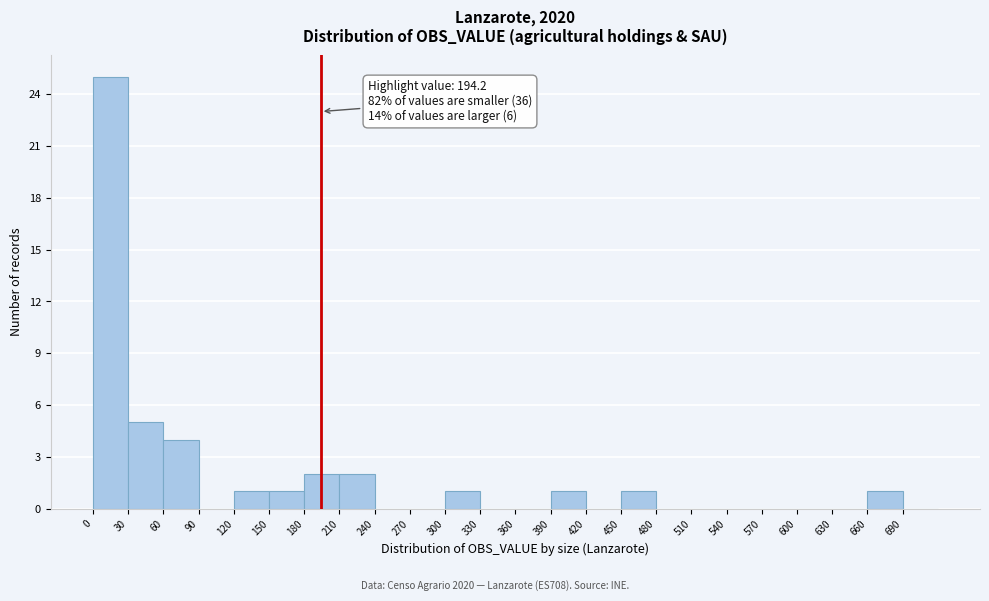

Over which range of the x-axis is the bar tallest?

0 to 30